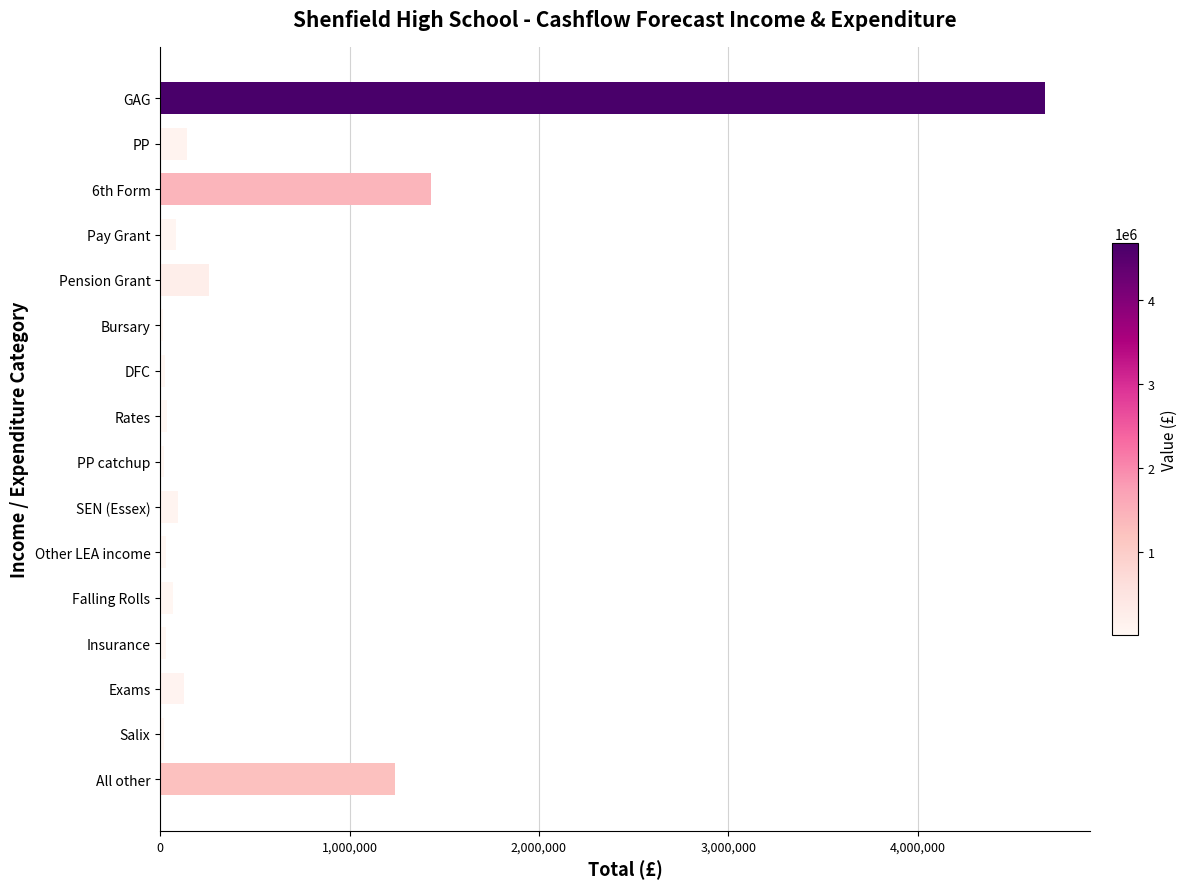

What is the sum of all values?

8299246